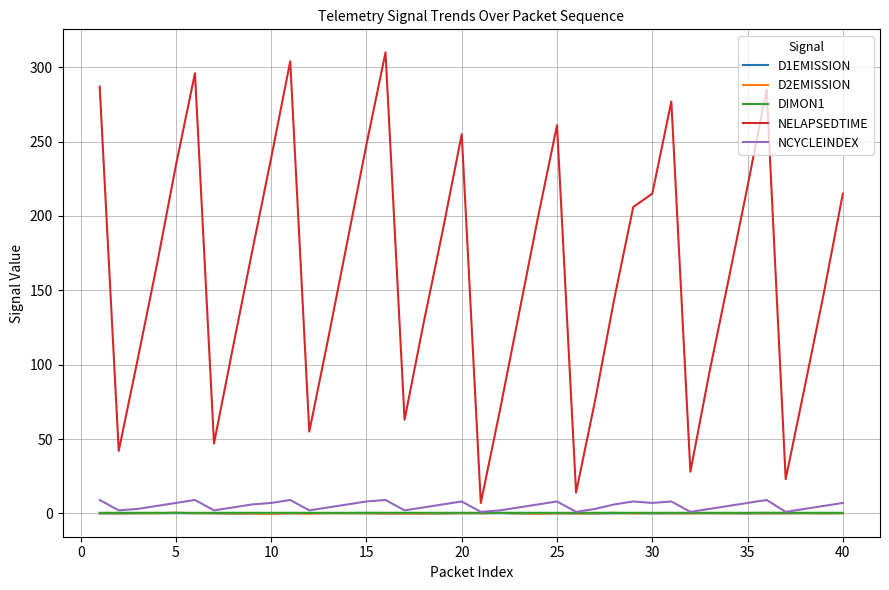

True or false: D2EMISSION and NELAPSEDTIME intersect in this chart.

False